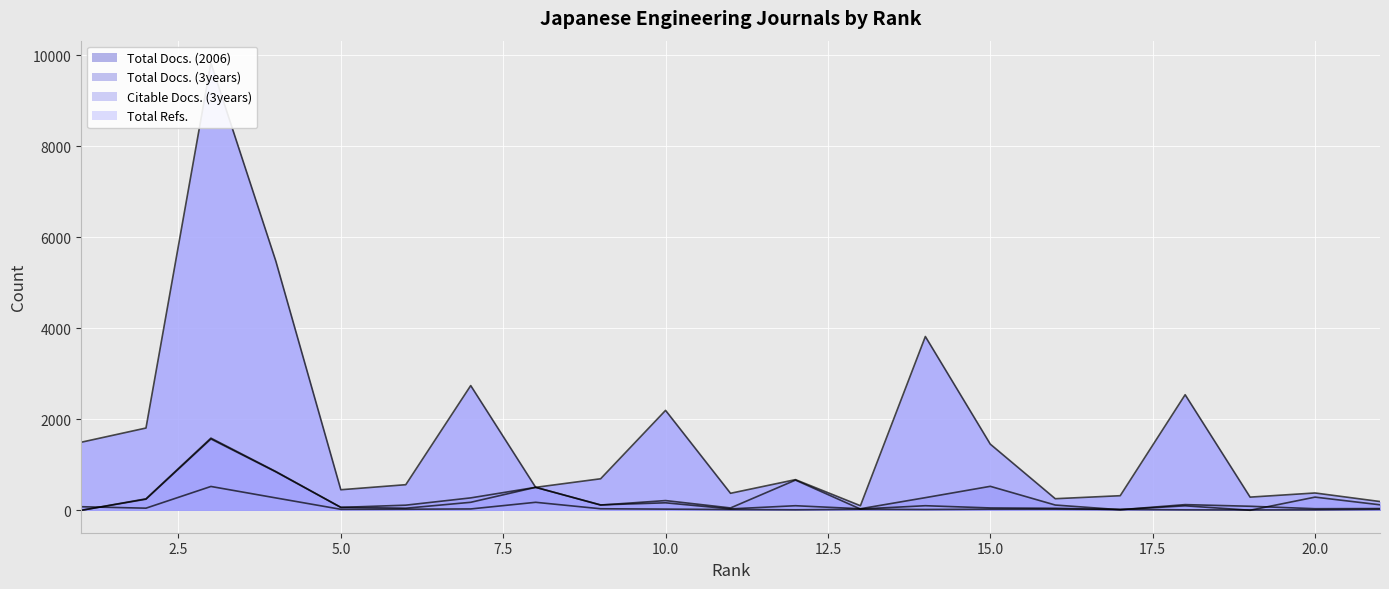

What is the difference between the maximum and second lowest values in the Citable Docs. (3years) series?

1567